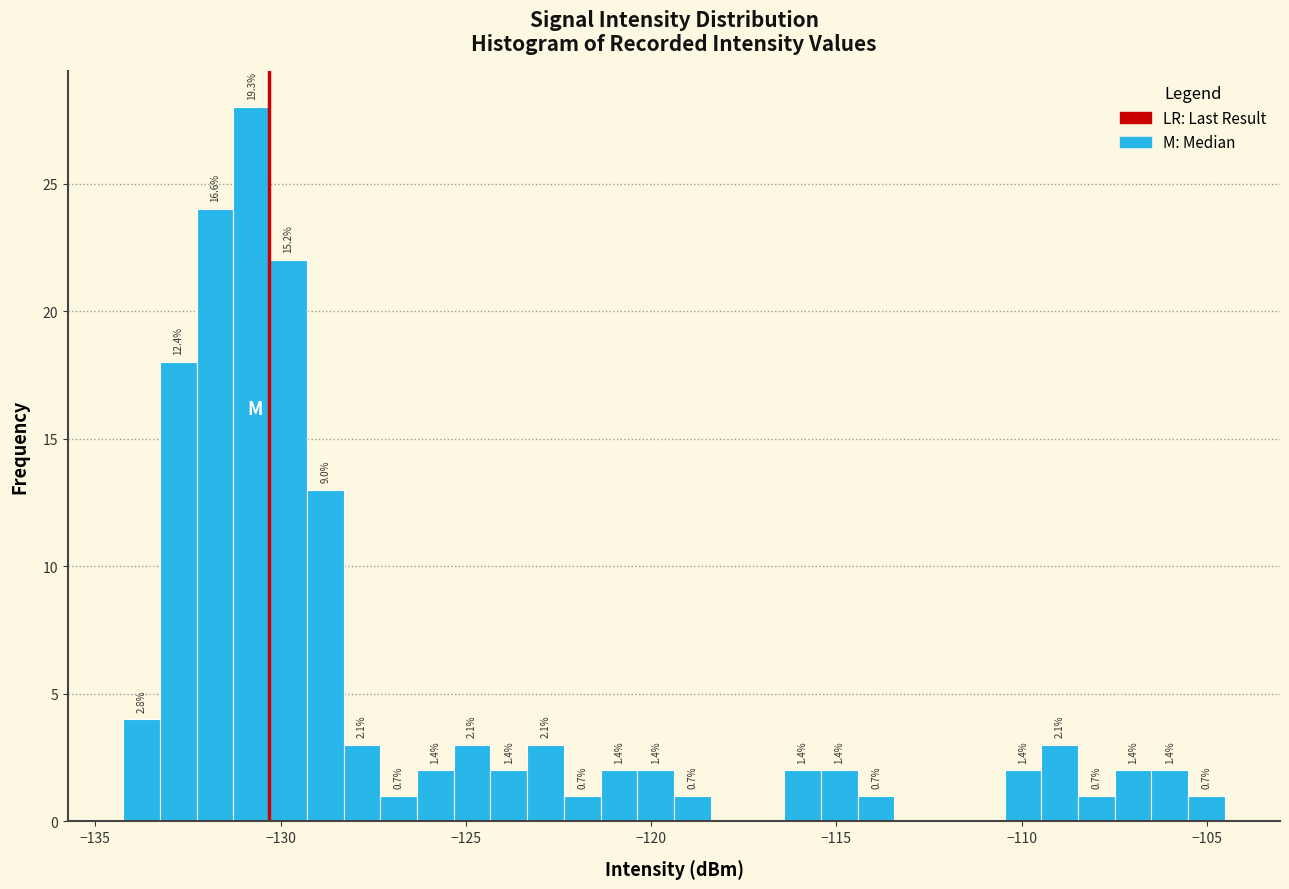

Around what value on the x-axis is the tallest bar? Give the approximate position of its centre, as read against the axis.

-131.0